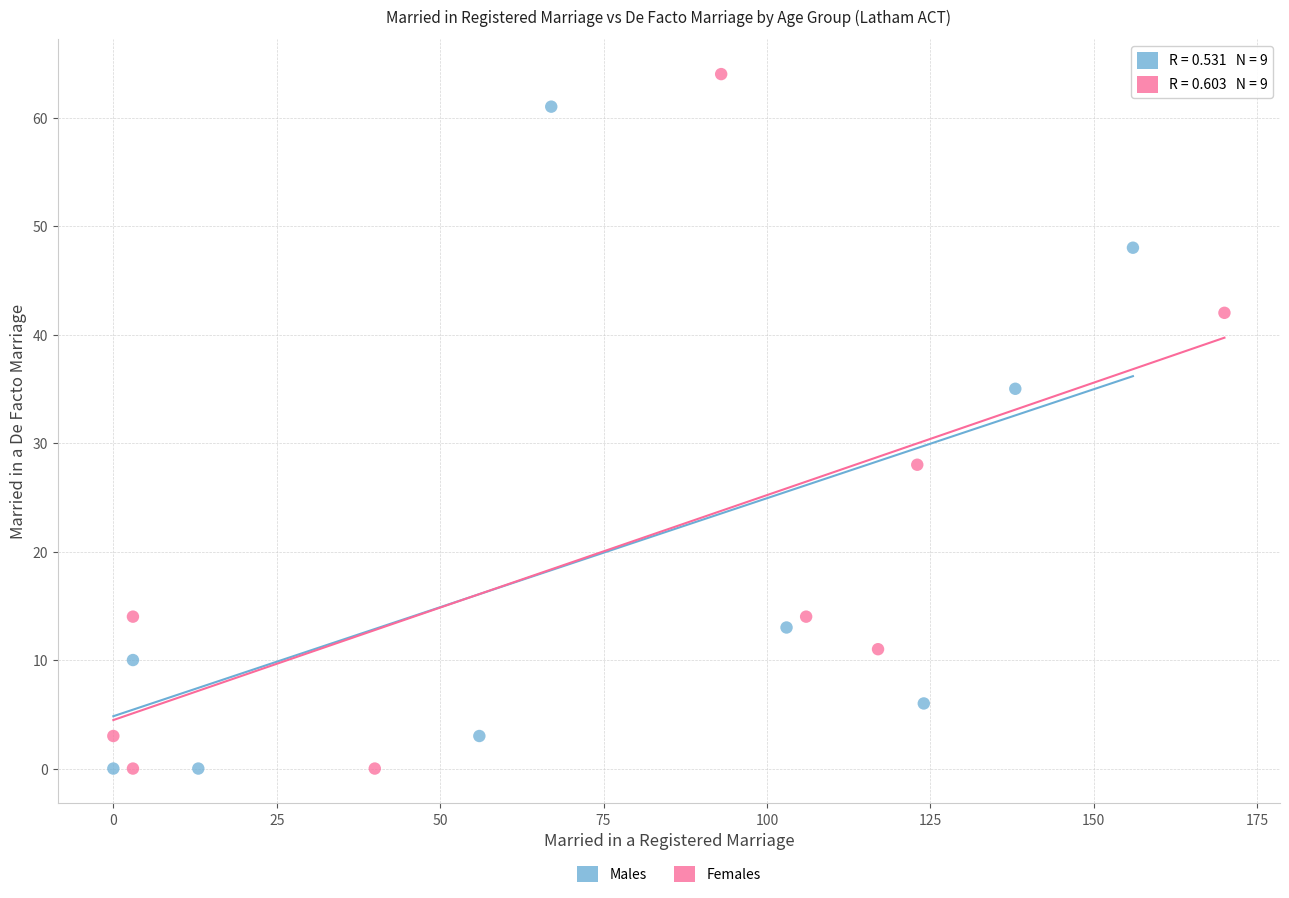

Which series contains the highest Y value?

Females